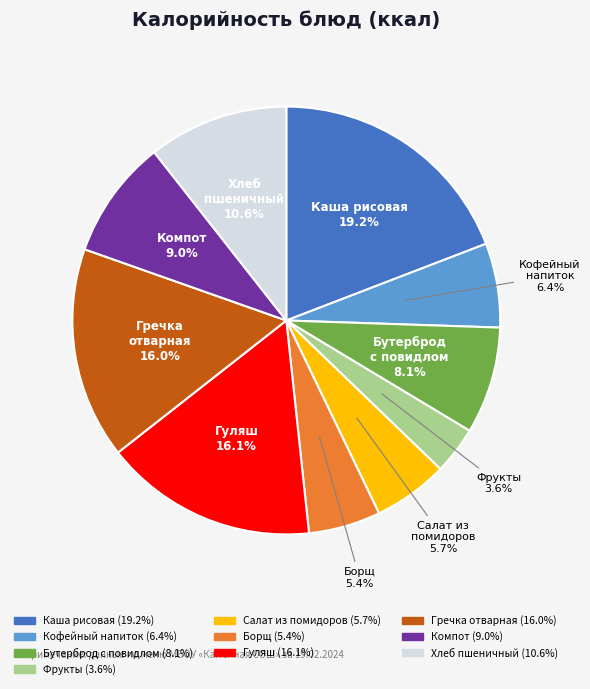

Does any single category account for the majority?

No